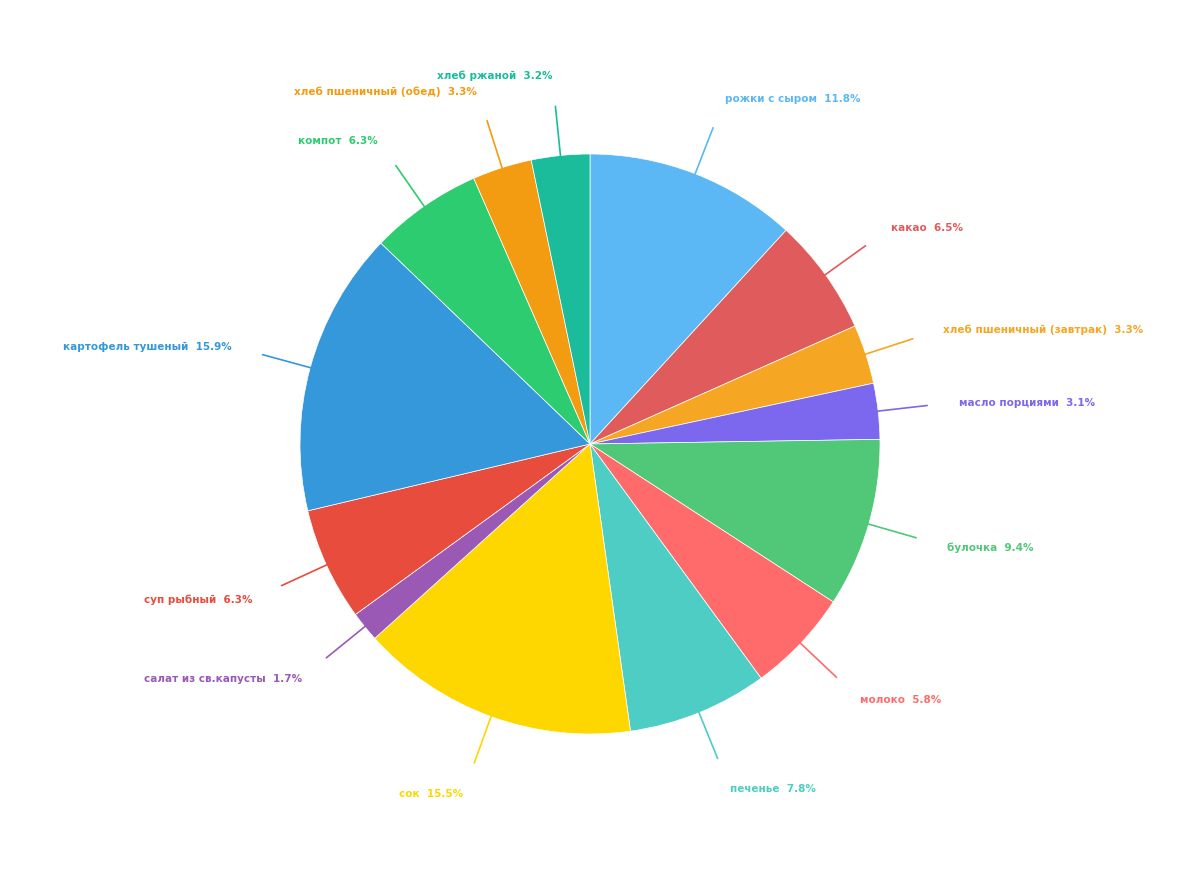

Which category has the biggest portion of the pie?

картофель тушеный